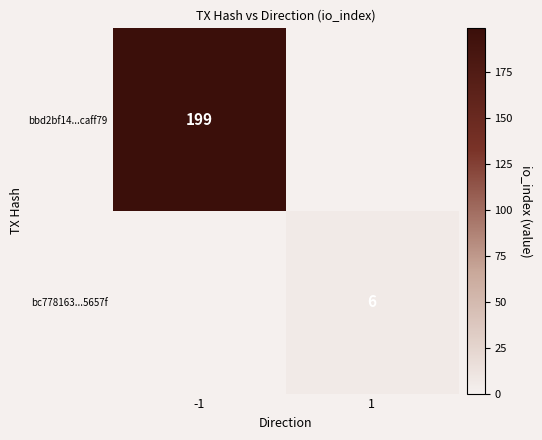

Is the value of bc778163...5657f at 1 greater than the value of bbd2bf14...caff79 at -1?

No